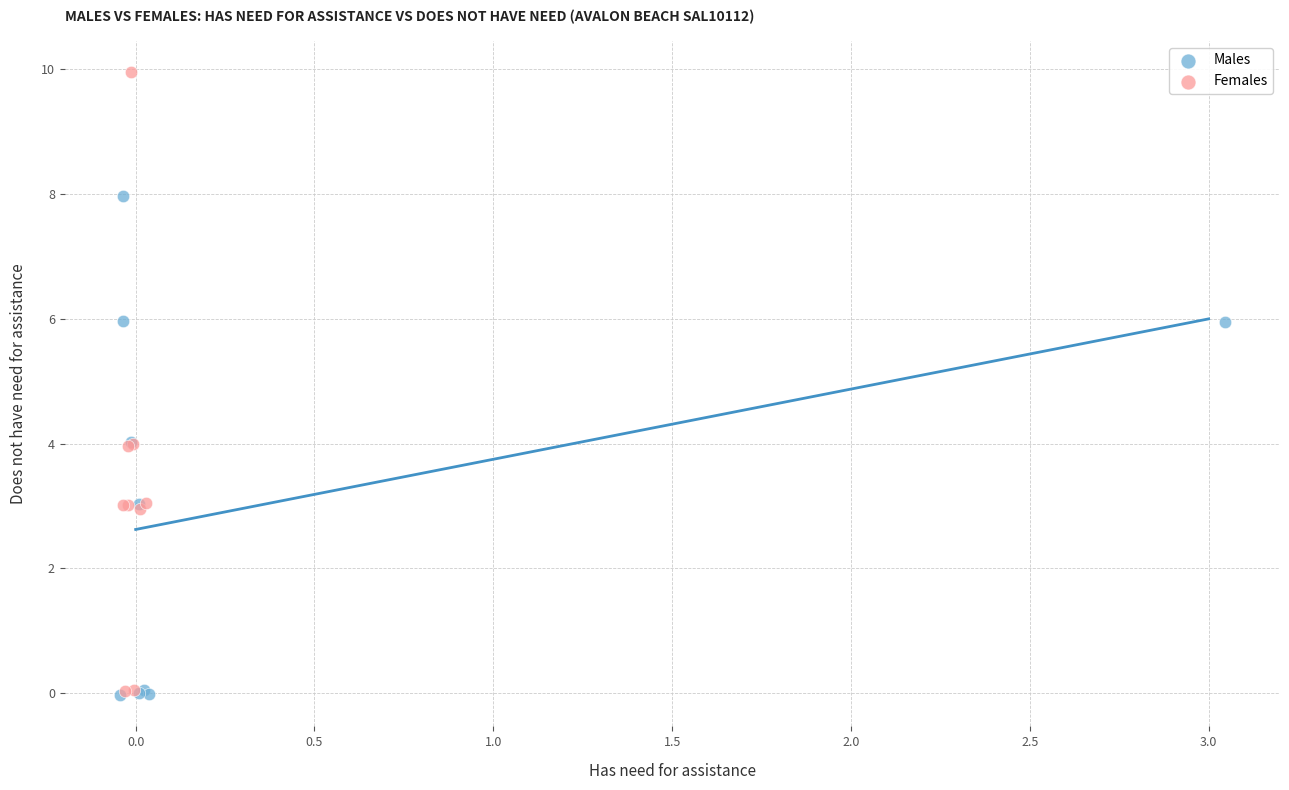

Which series reaches the maximum Y coordinate?

Females